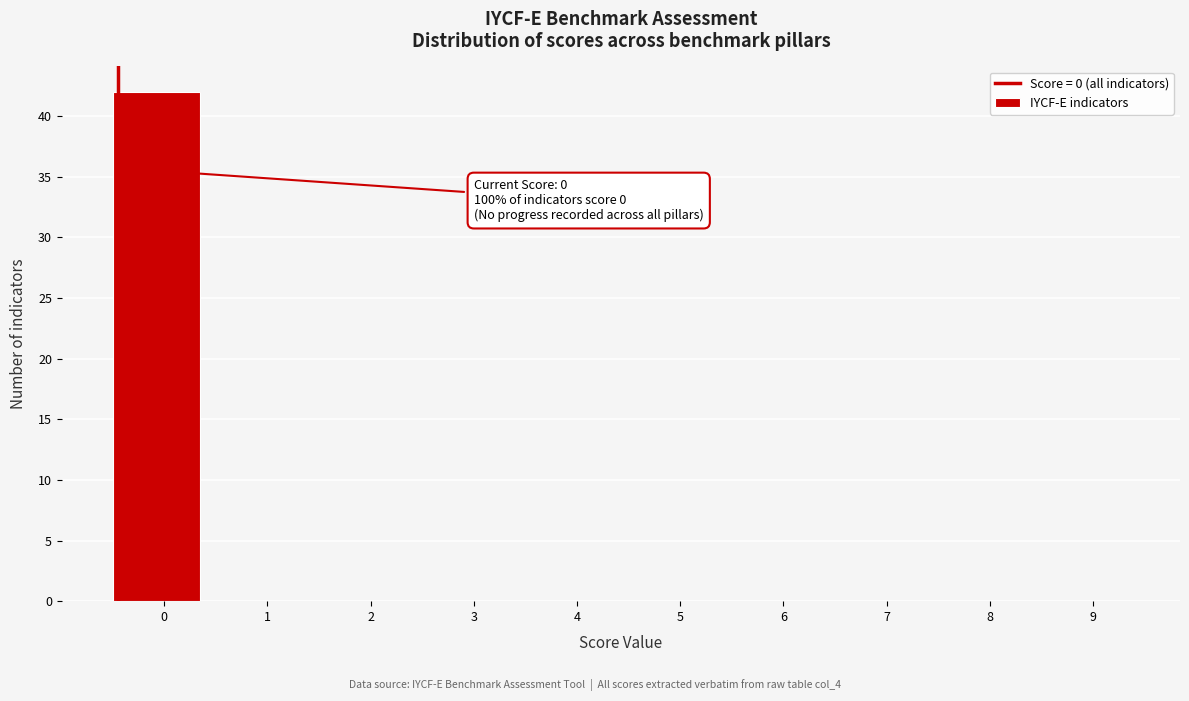

Reading left to right, transcribe all the data shown in this chart.

0=42	1=0	2=0	3=0	4=0	5=0	6=0	7=0	8=0	9=0